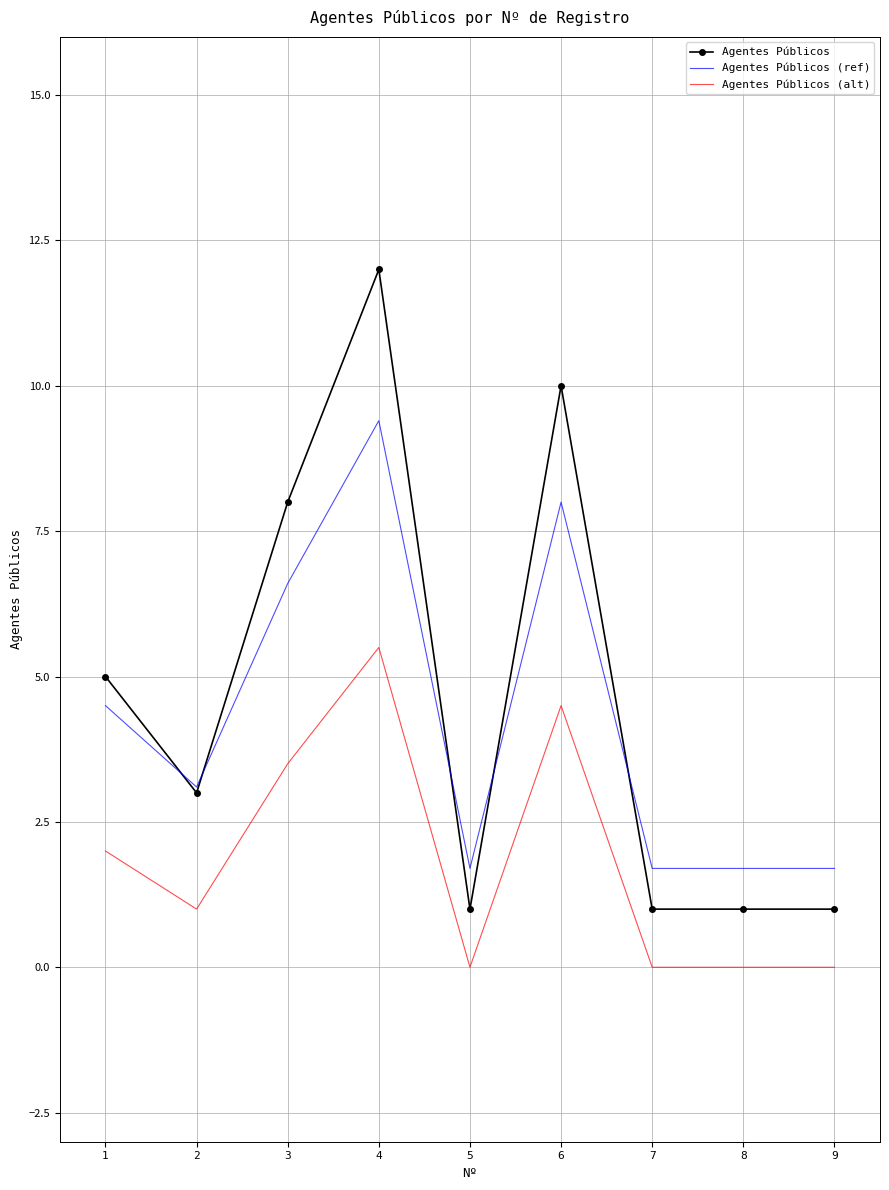

True or false: Agentes Públicos (alt) has a value of 3.5 at 3.

True